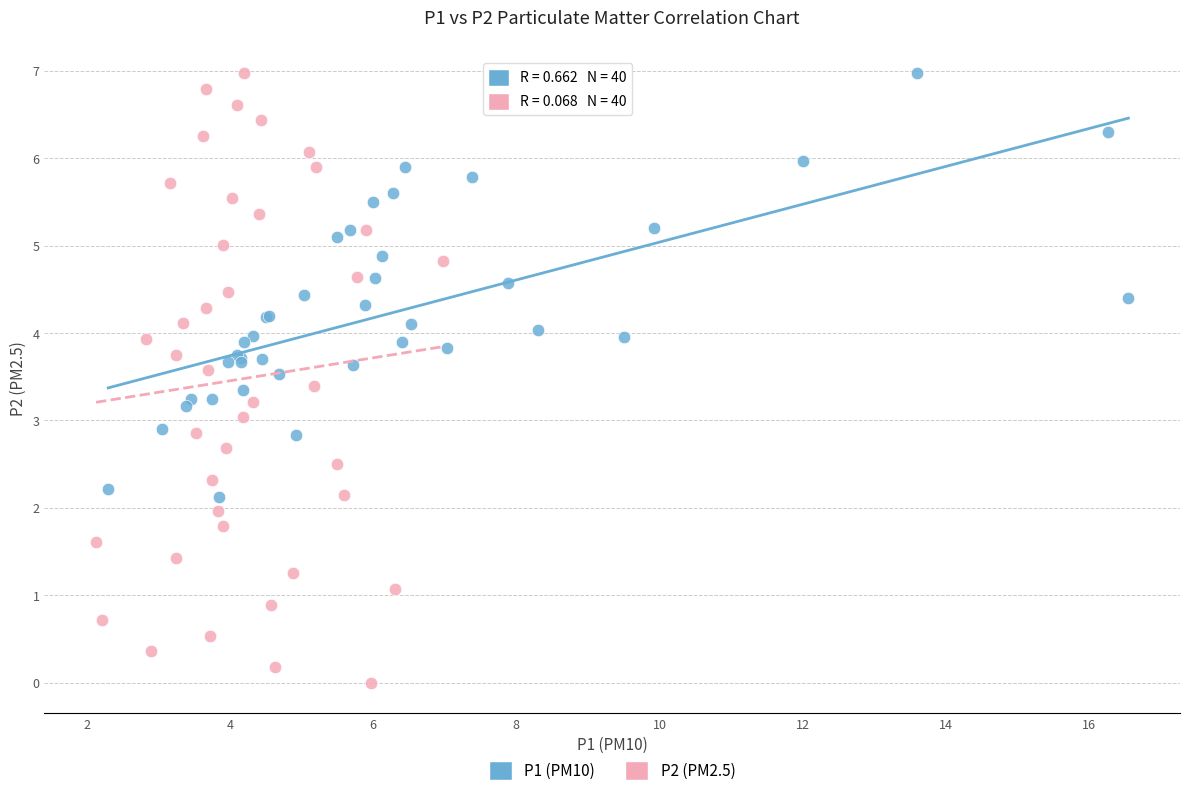

Which series has the widest spread of Y values?

P2 (PM2.5)